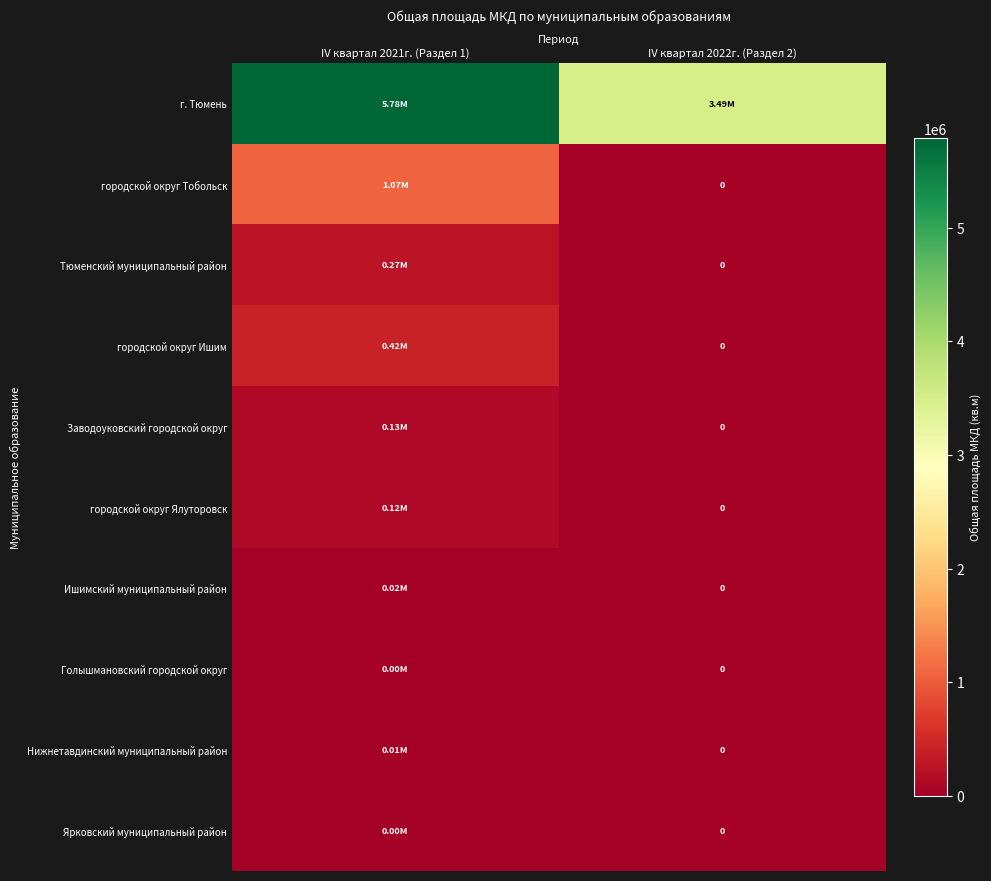

What is the sum of the Заводоуковский городской округ values at IV квартал 2022г. (Раздел 2) and IV квартал 2021г. (Раздел 1)?

129055.2